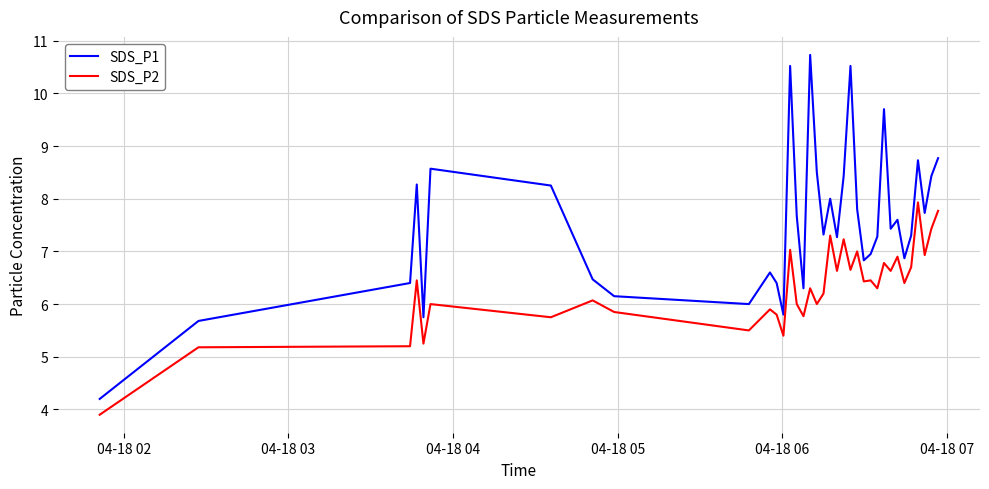

Does the chart display data point markers on the line(s)?

No